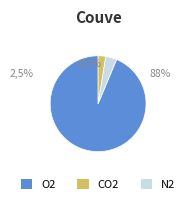

Does 5 account for over 50% of the chart?

No